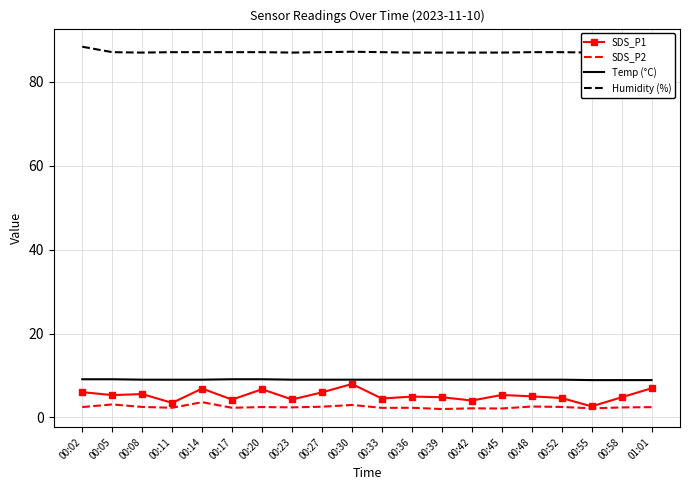

True or false: Temp (°C) and SDS_P2 cross at least once.

False